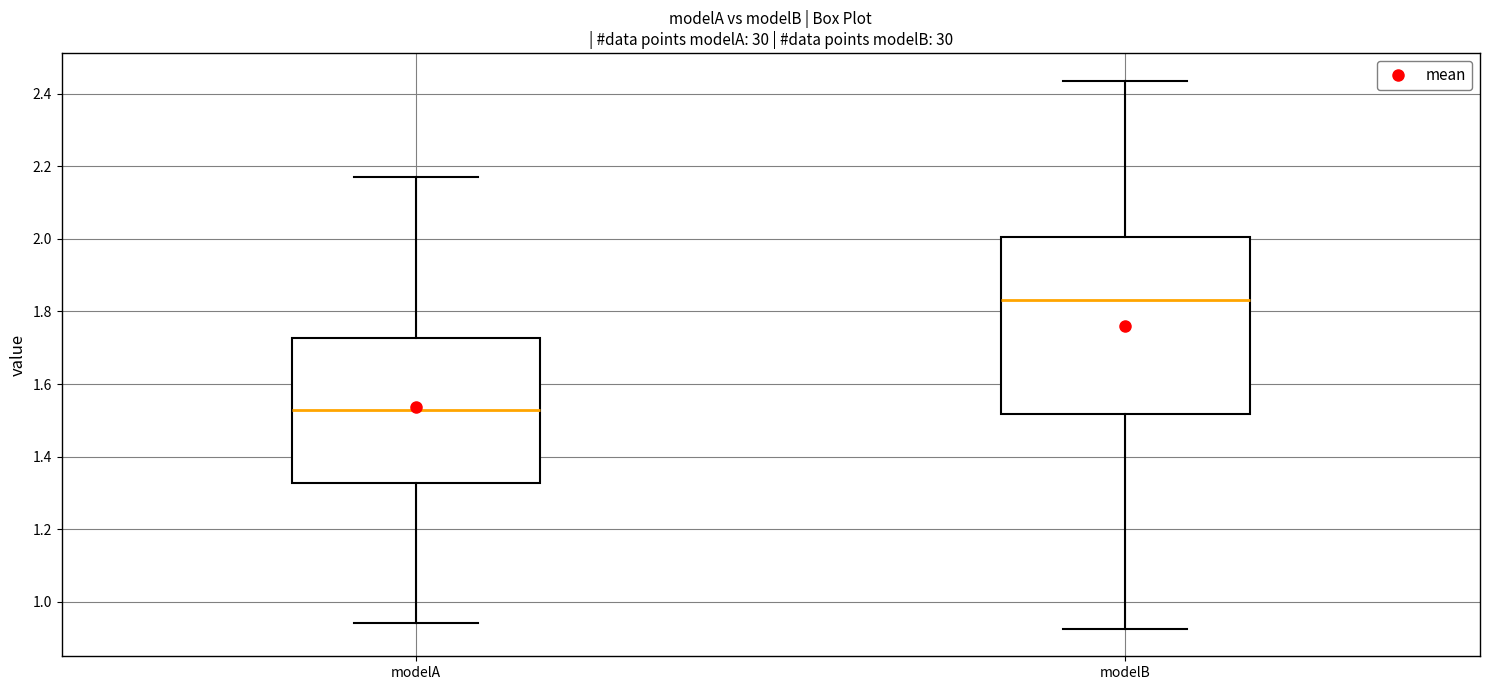

Reading left to right, transcribe this box plot: for each box, give where its median line is, the range the box spans, and where its two whiskers end, as read against the y-axis. The values are not printed on the chart, so give them approximately, as read against the axis.

modelA: median 1.52, box 1.32 to 1.72, whiskers 0.94 to 2.18
modelB: median 1.84, box 1.52 to 2.00, whiskers 0.92 to 2.44